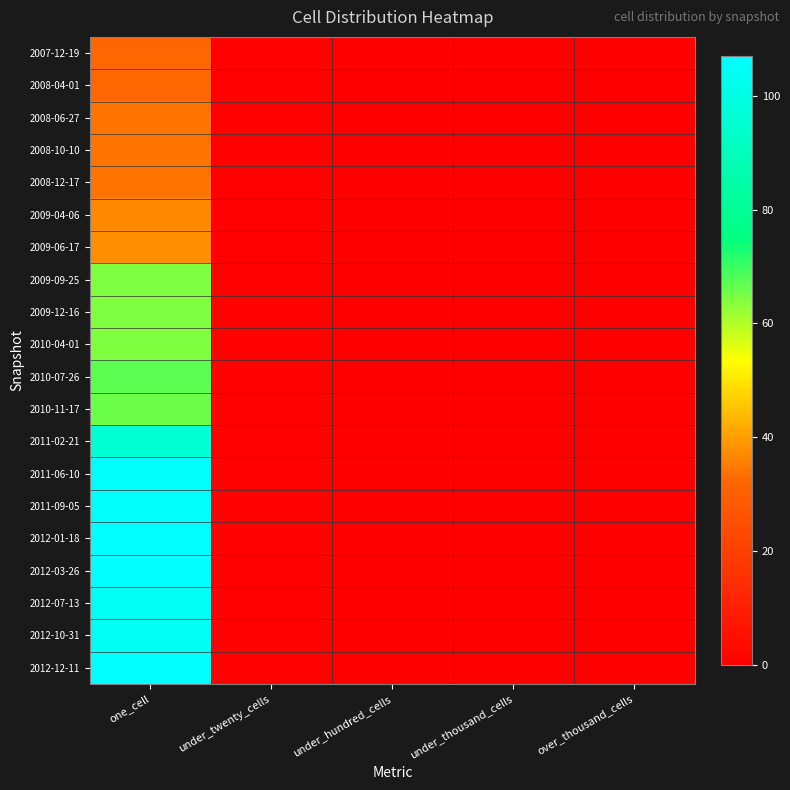

Rank the series by their maximum value, from lowest to highest.

2007-12-19, 2008-04-01, 2008-06-27, 2008-10-10, 2008-12-17, 2009-04-06, 2009-06-17, 2009-09-25, 2009-12-16, 2010-04-01, 2010-11-17, 2010-07-26, 2011-02-21, 2012-07-13, 2012-10-31, 2011-06-10, 2011-09-05, 2012-01-18, 2012-03-26, 2012-12-11